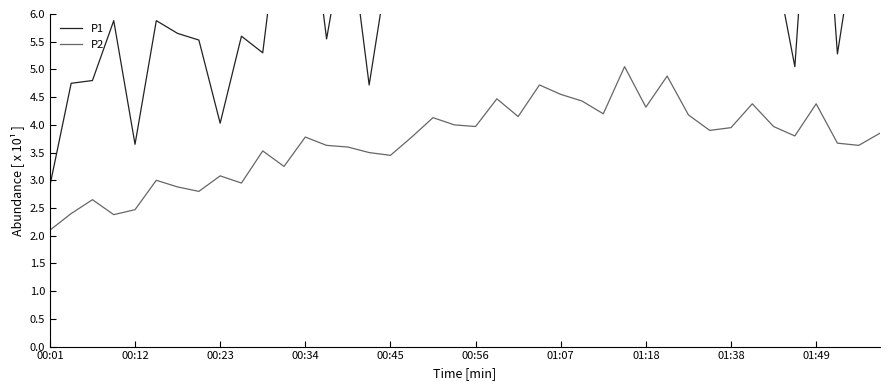

How many interior local valleys does the P2 series have?

12